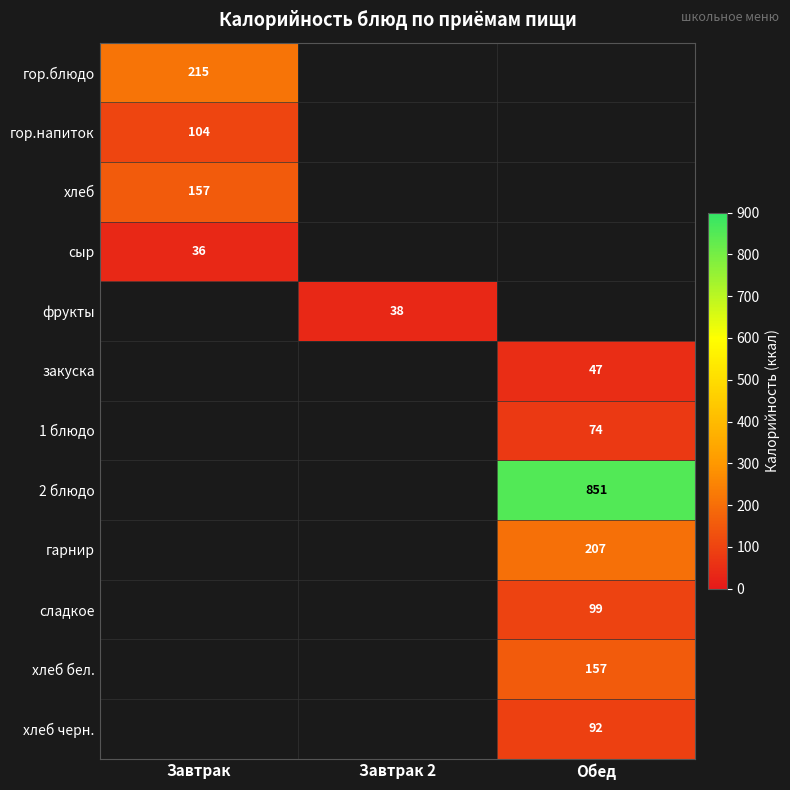

True or false: гарнир has a value of 328 at Обед.

False